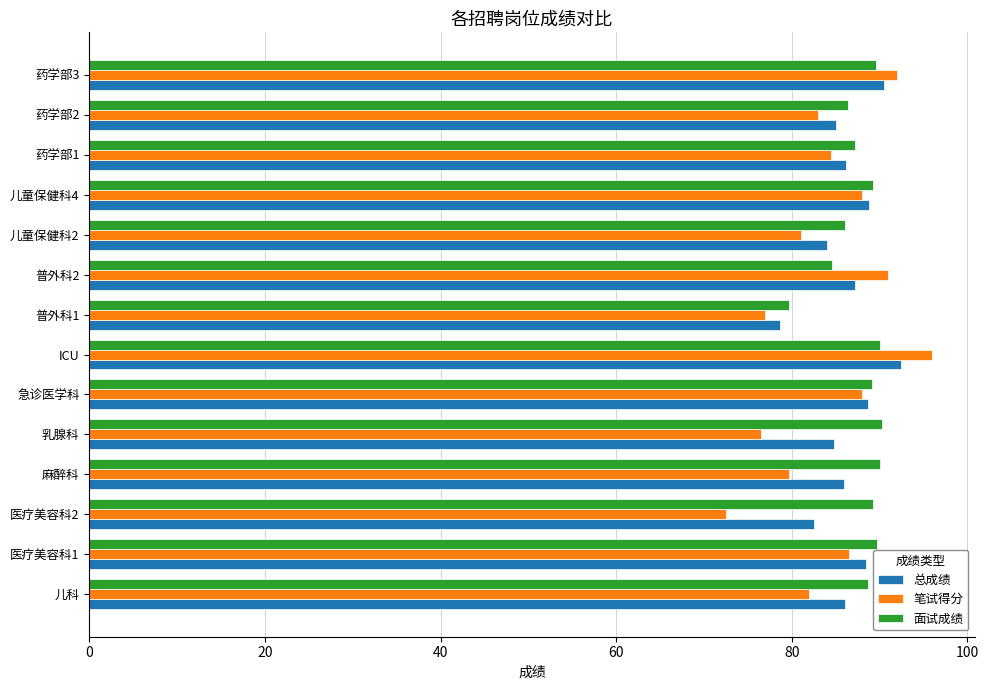

How many categories are shown in the chart?

14